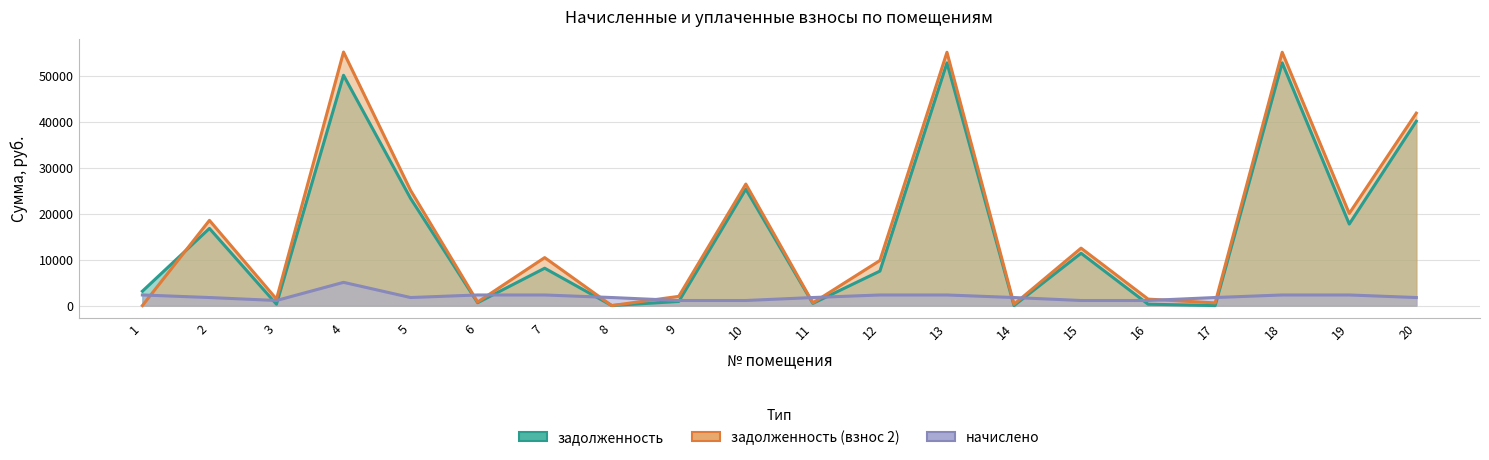

Which series has the widest spread of values?

задолженность (взнос 2)